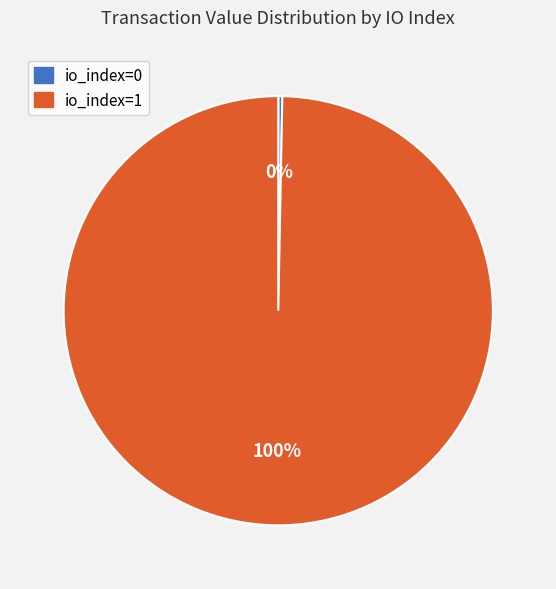

Is there any slice that represents more than half of the pie?

Yes